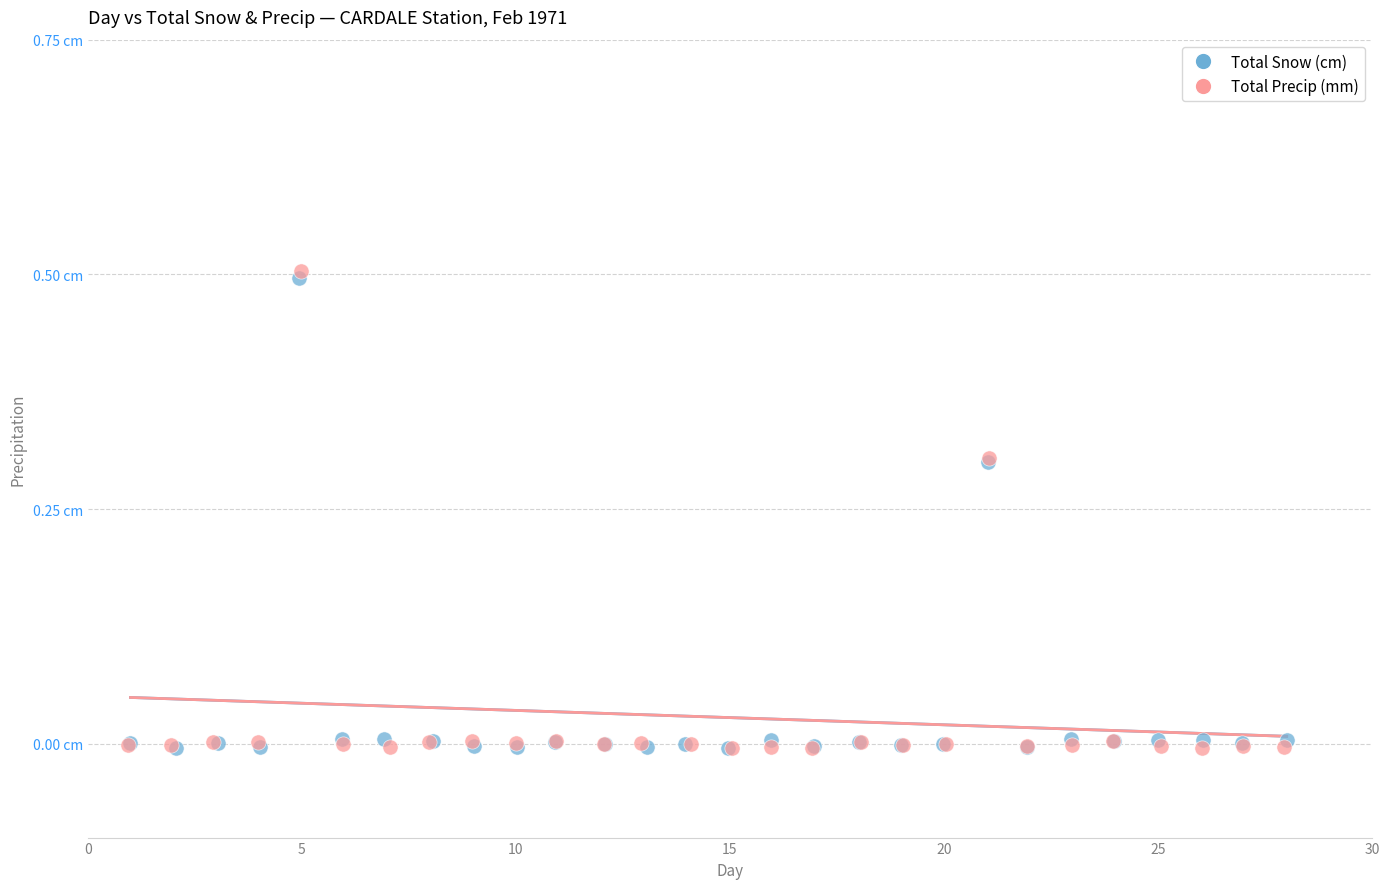

Which series has the largest Y range (max minus min)?

Total Precip (mm)